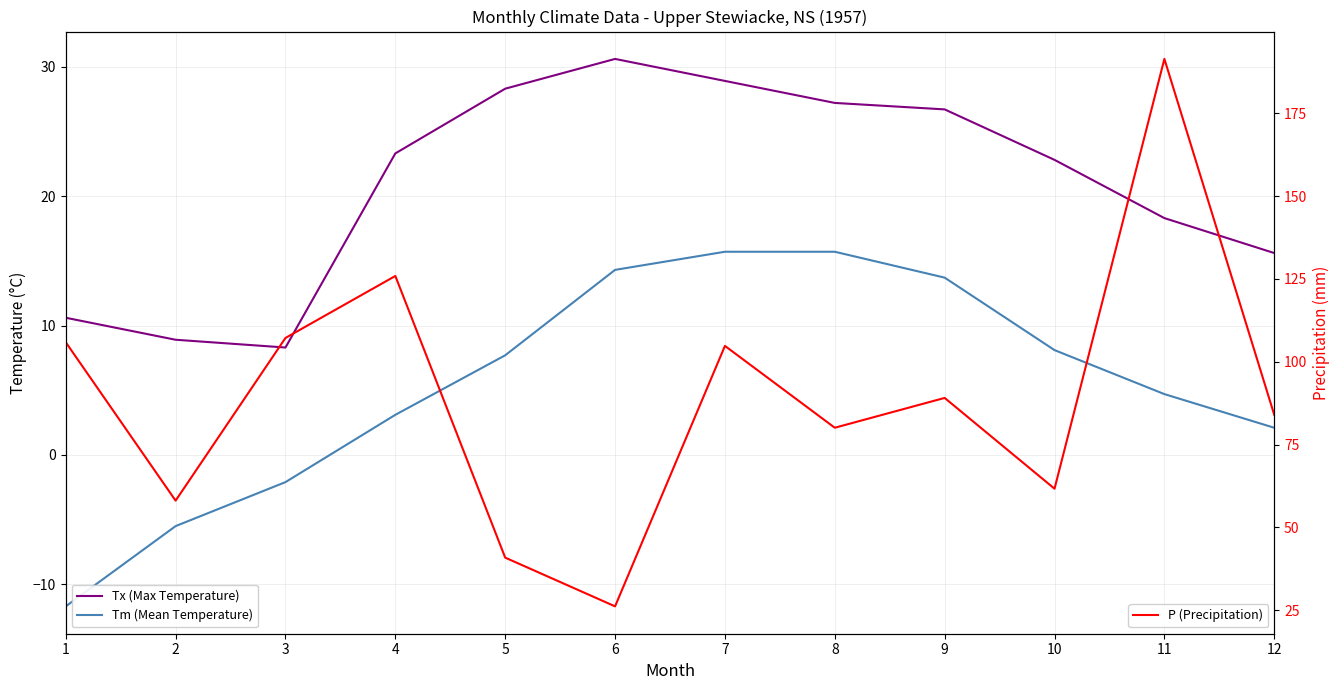

What is the total value across all series at 2?

61.5